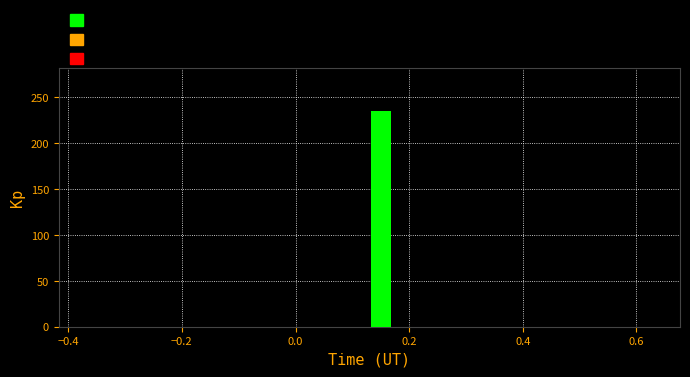

Around what value on the x-axis is the tallest bar? Give the approximate position of its centre, as read against the axis.

0.16